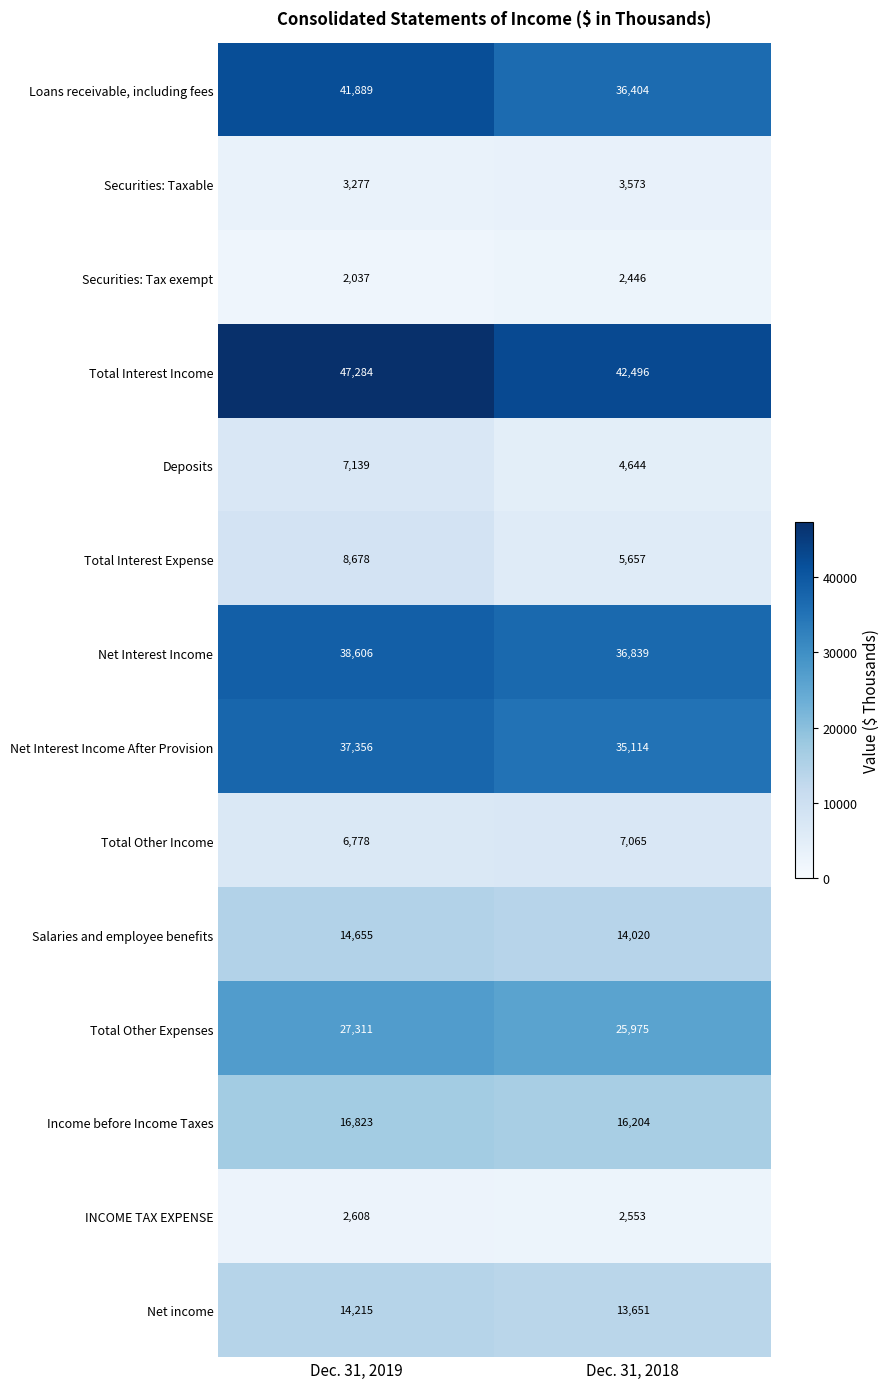

The Net Interest Income After Provision series shows 14674 at Dec. 31, 2018. True or false?

False